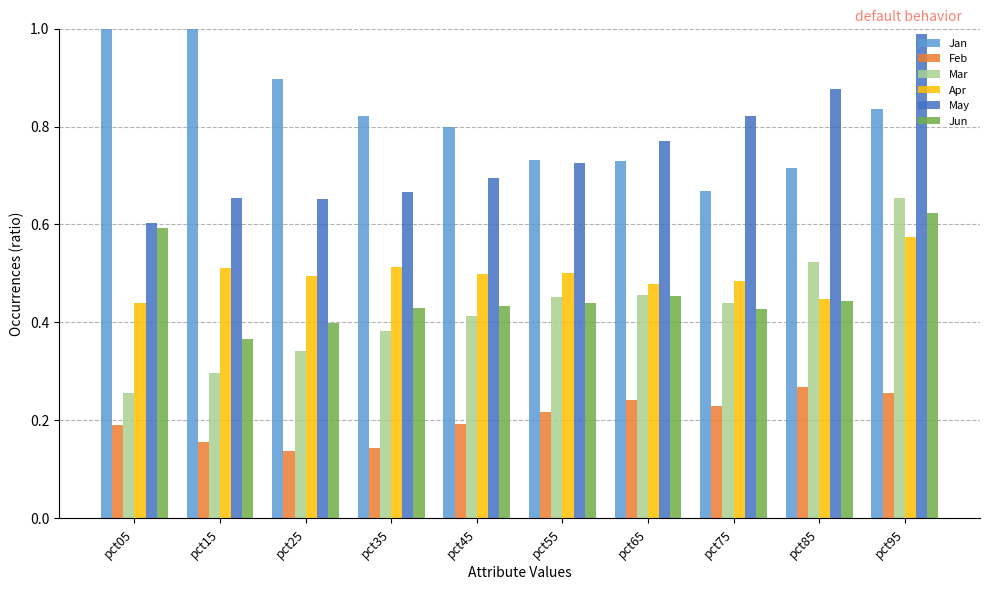

At which category is the sum across all series the highest?

pct95